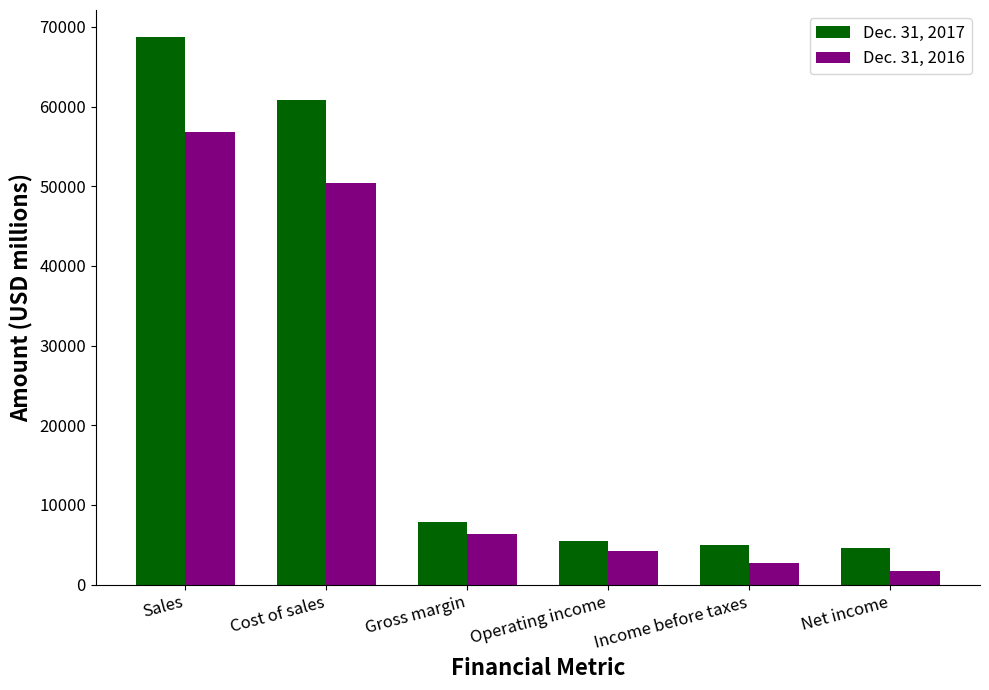

Which series has the widest spread of values?

Dec. 31, 2017